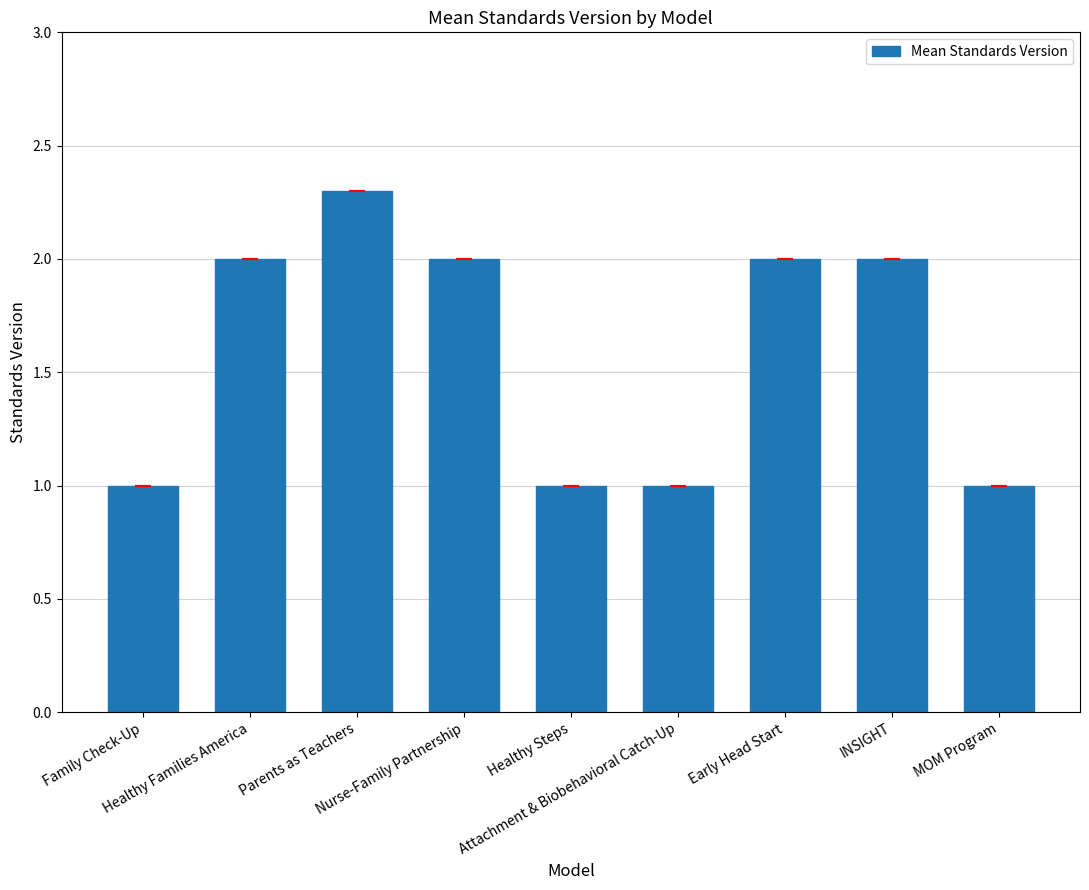

What is the difference between the values at Parents as Teachers and Early Head Start?

0.3